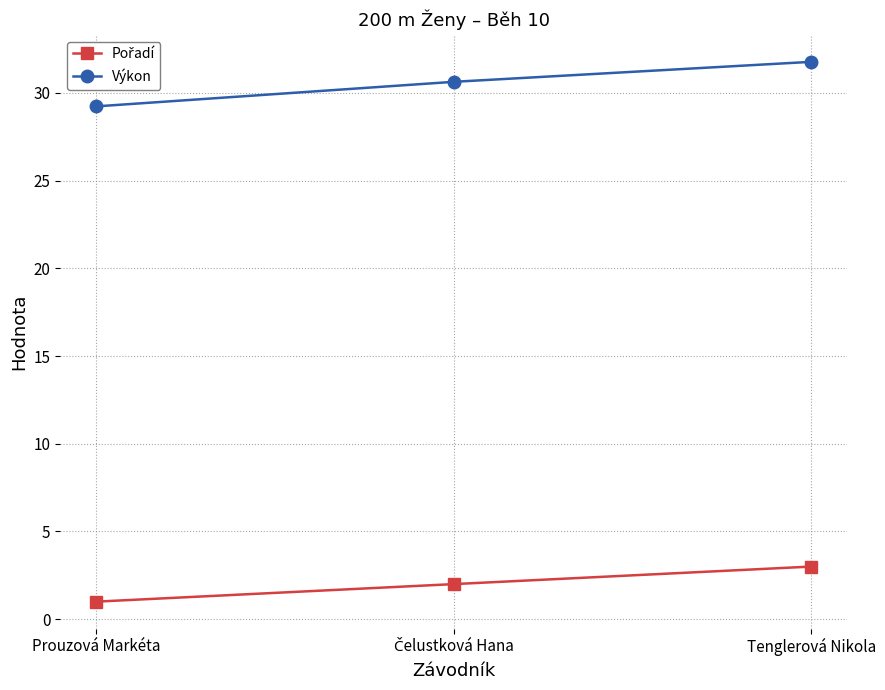

How many data points in Výkon are above 30?

2